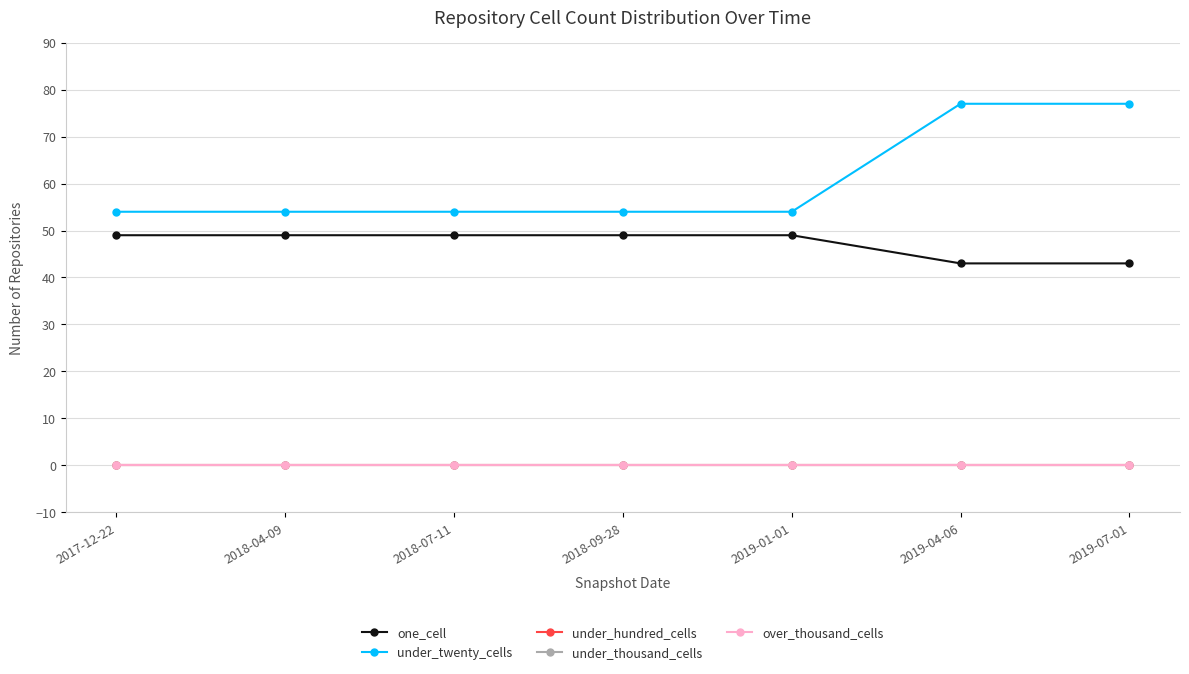

What is the label of the 5th point from the right?

2018-07-11